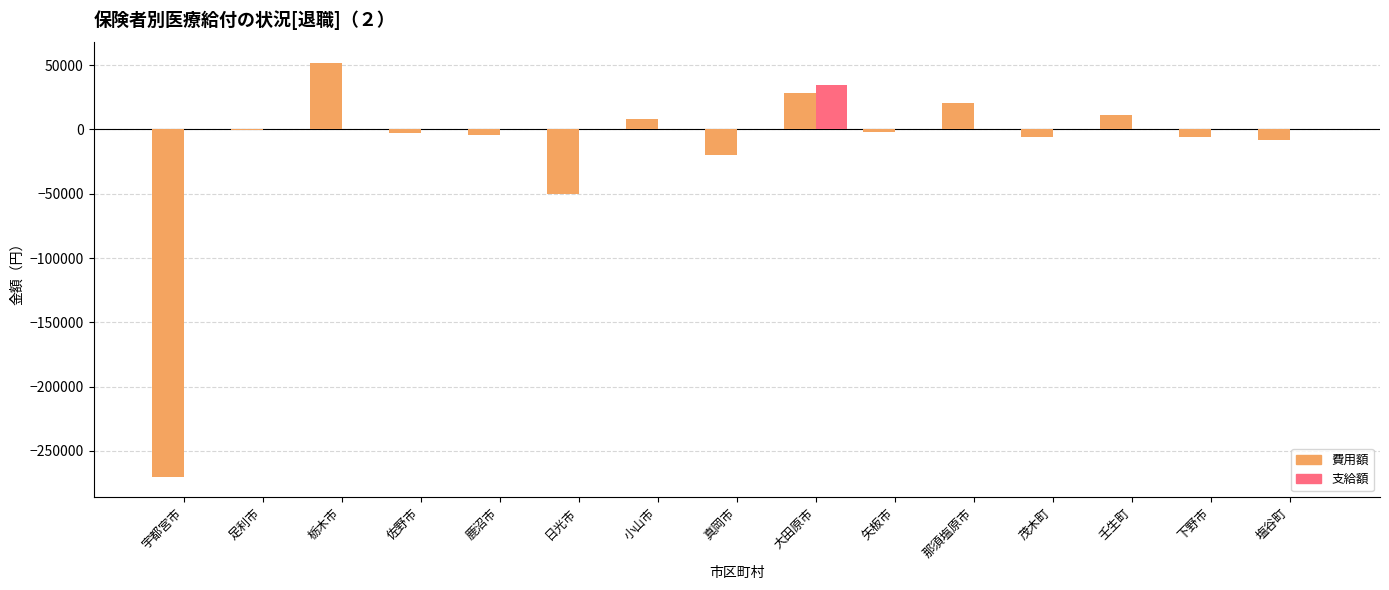

What is the maximum value for 費用額?

51640